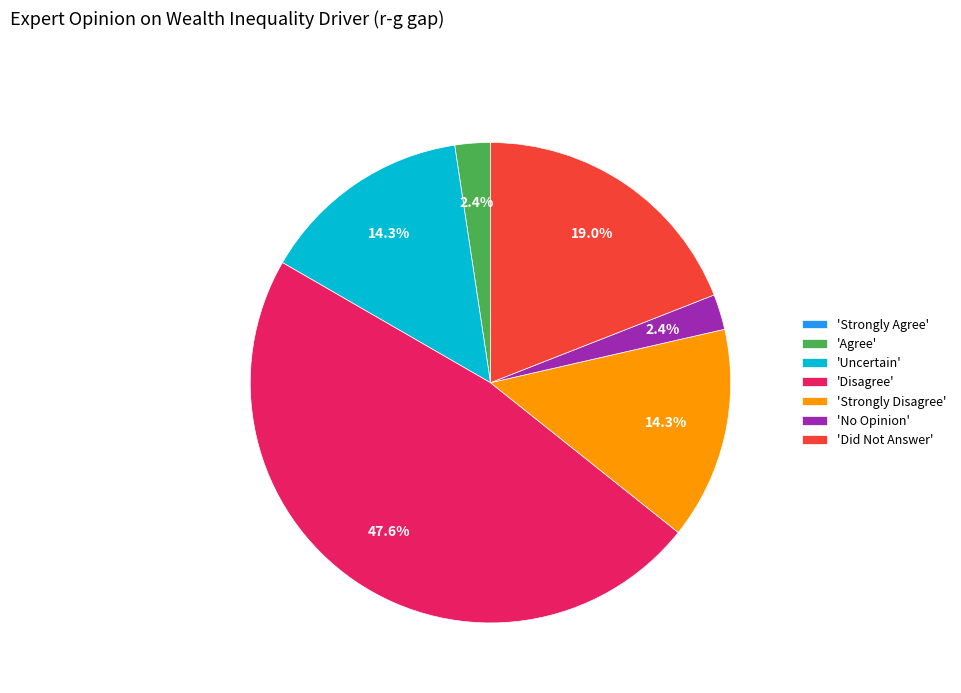

What portion of the pie excludes 'Strongly Disagree'?

85.7%